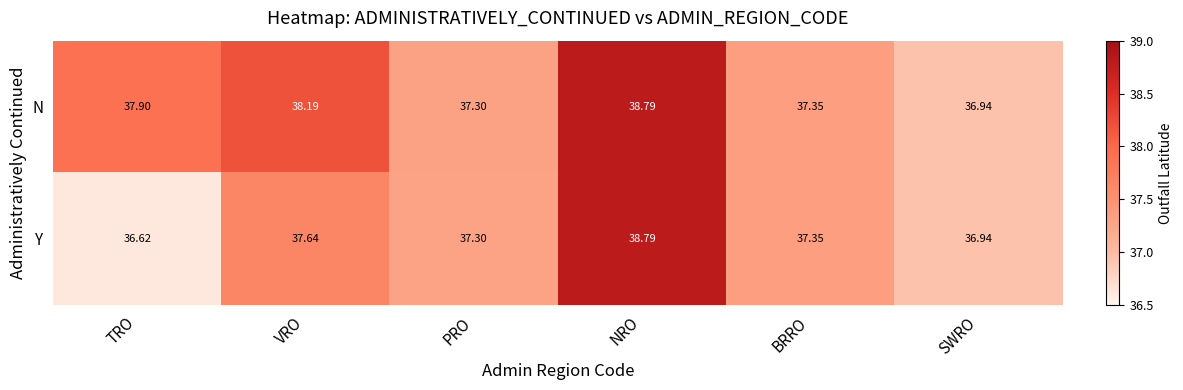

Which series has the largest range (max minus min)?

Y